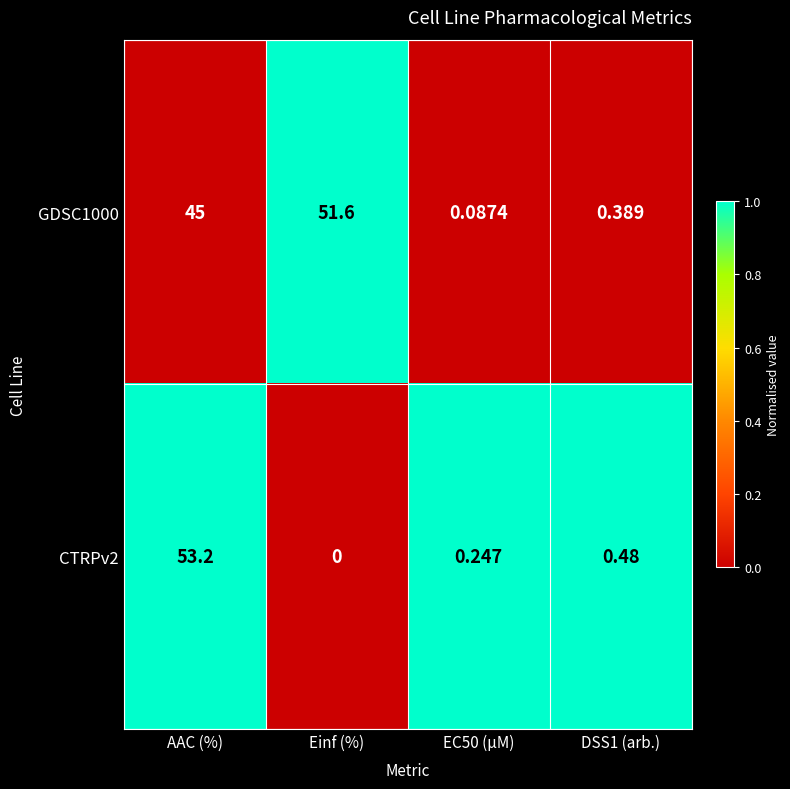

At which category does the chart reach its peak across all series?

AAC (%)